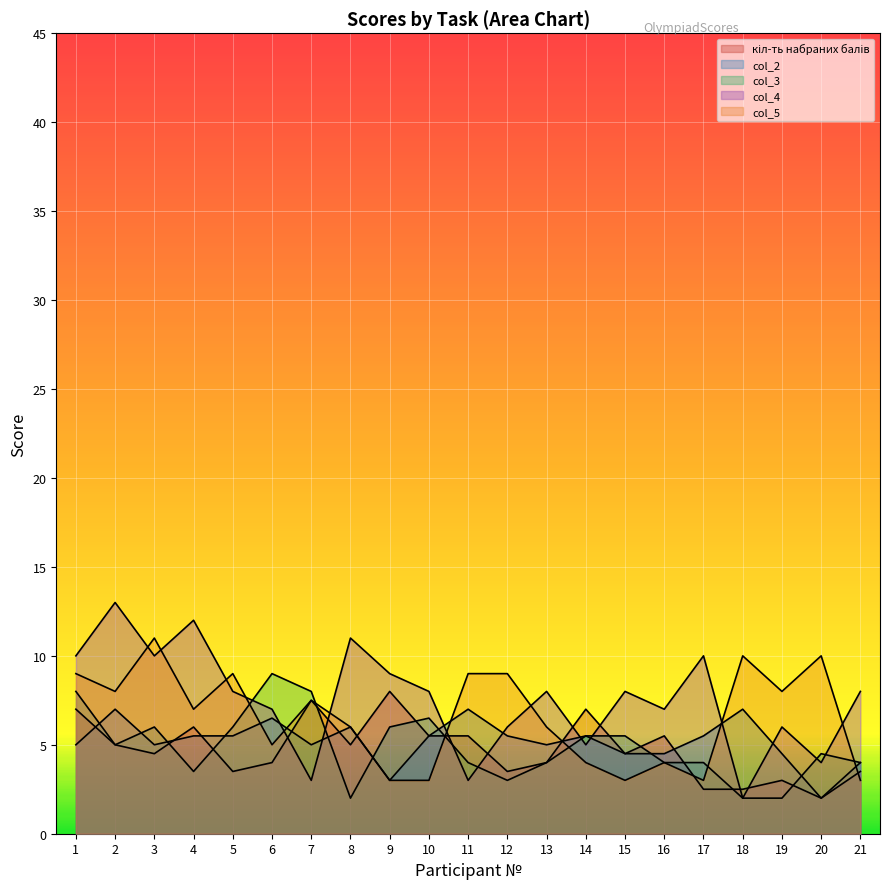

In кіл-ть набраних балів, how many points are lower than both neighbors (excluding endpoints)?

6